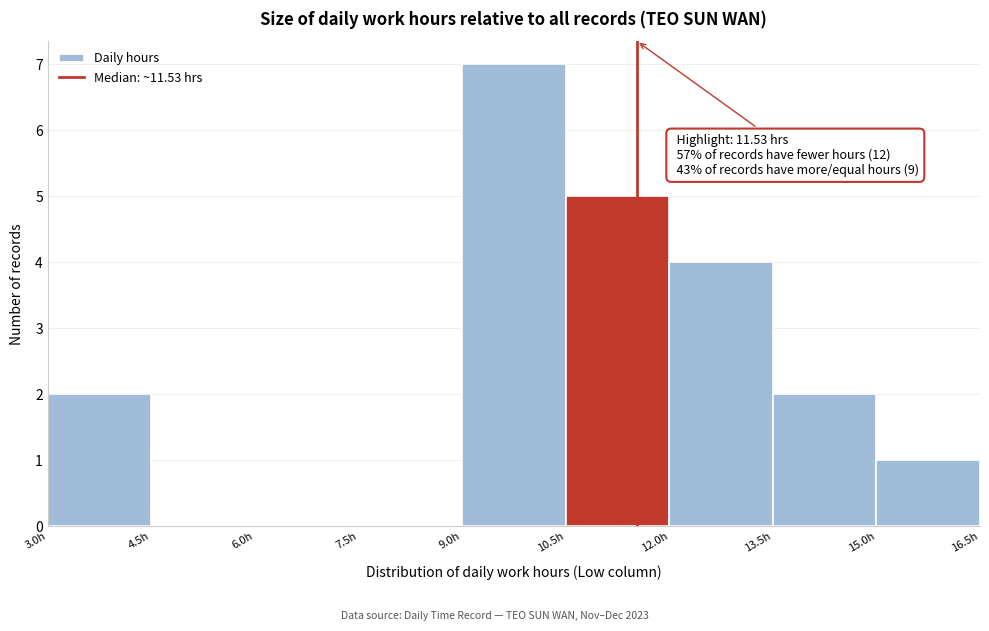

Which range on the x-axis has the tallest bar?

9.0 to 10.5